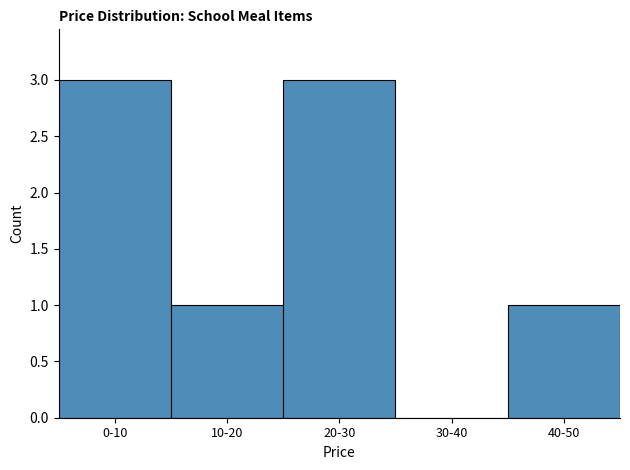

Reading left to right, list all the values displayed in this chart.

0-10=3	10-20=1	20-30=3	30-40=0	40-50=1